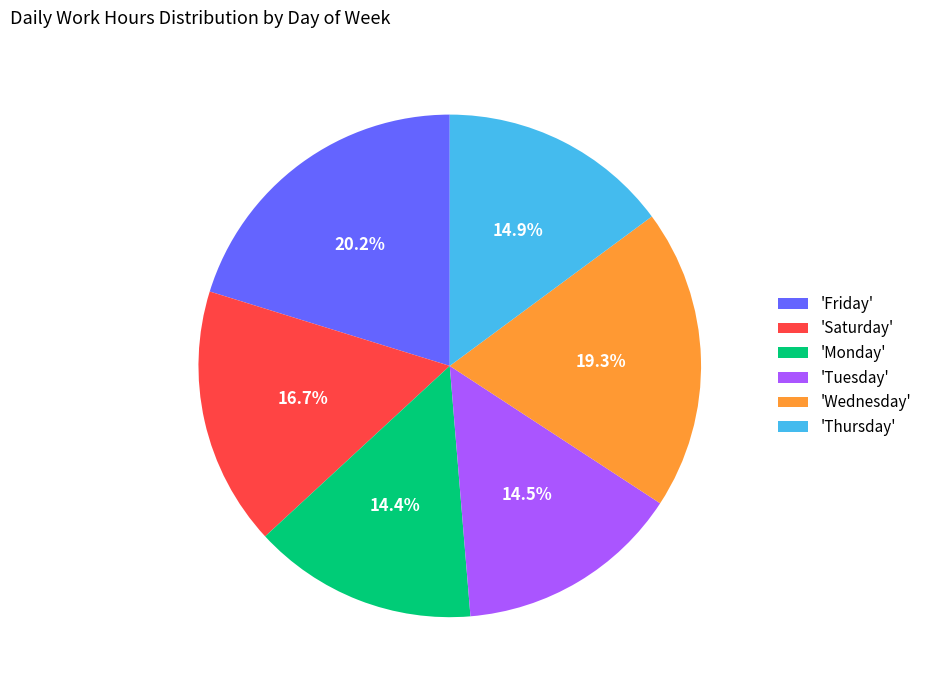

What is the total percentage of 'Friday' and 'Saturday'?

36.9%